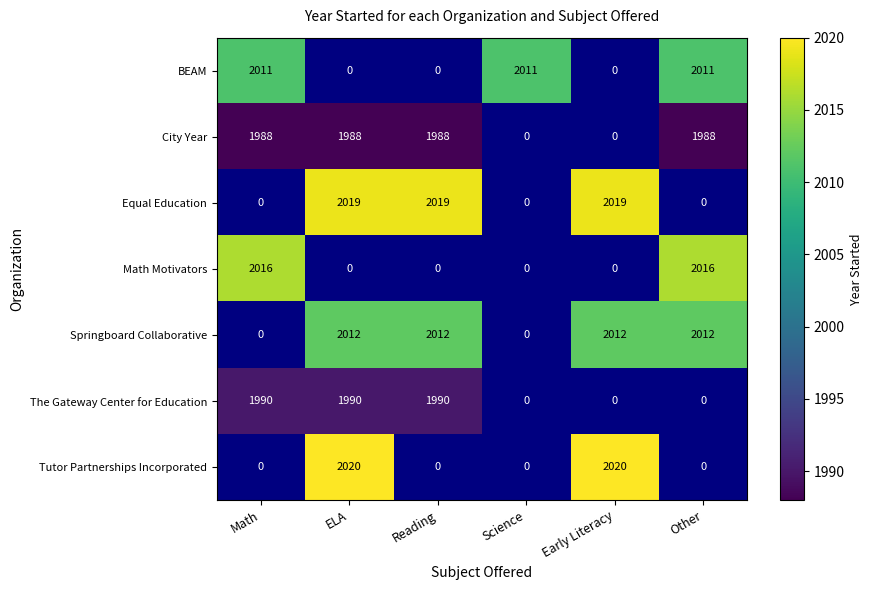

The Springboard Collaborative series shows 2012 at Reading. True or false?

True